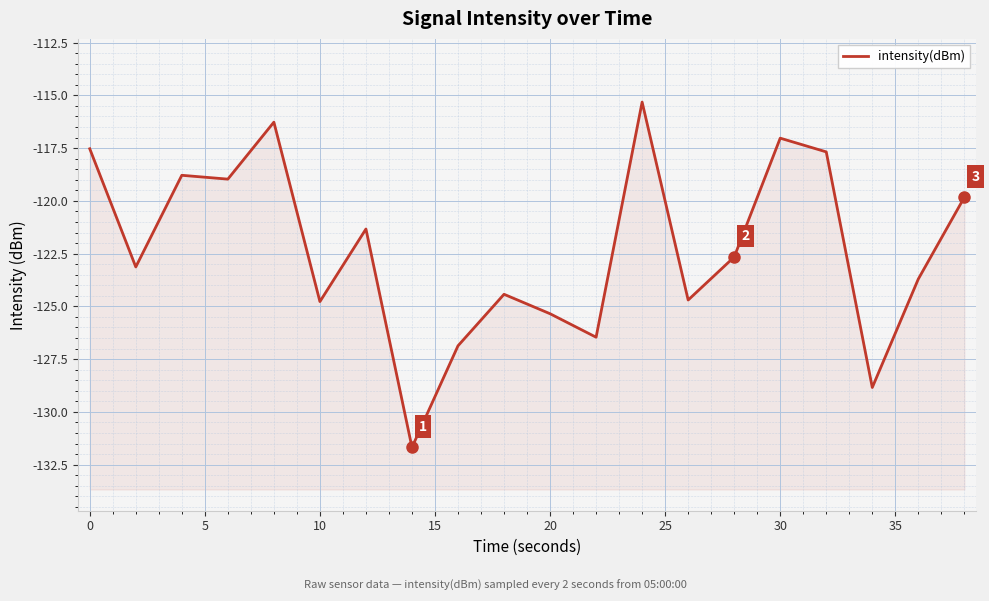

Count the number of categories in the chart.

20